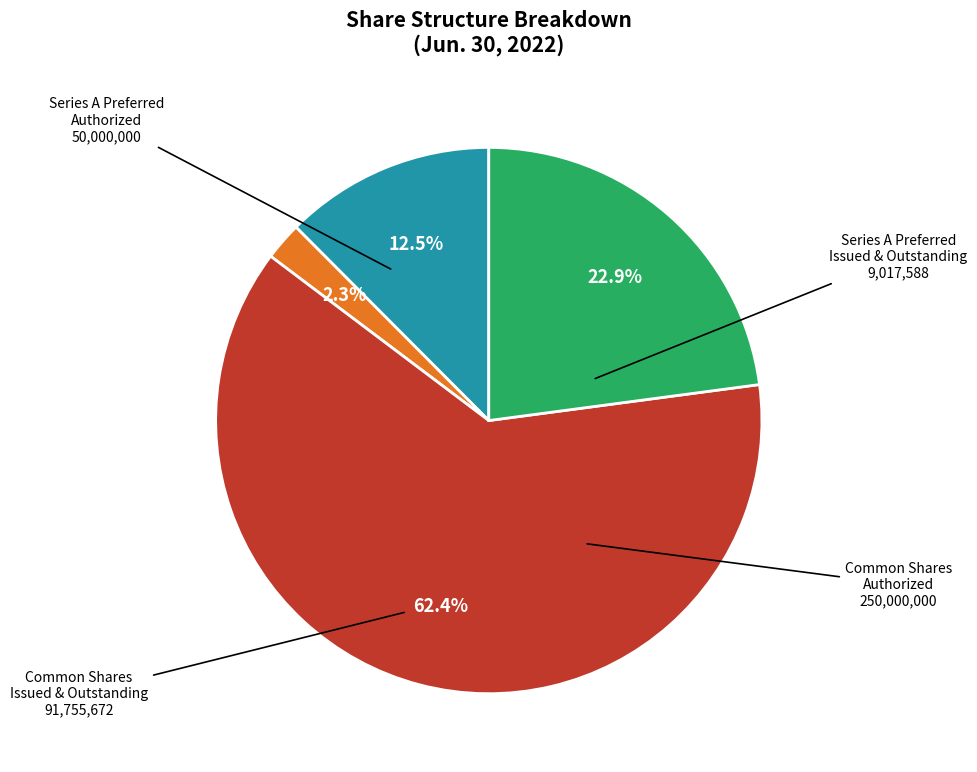

Is there any slice that represents more than half of the pie?

Yes